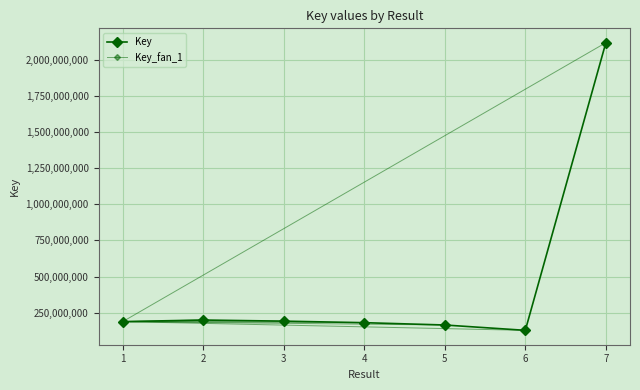

Reading left to right, what are all the values shown in this chart?

187893143	198939428	191155650	180593766	164548972	127578205	2118157111